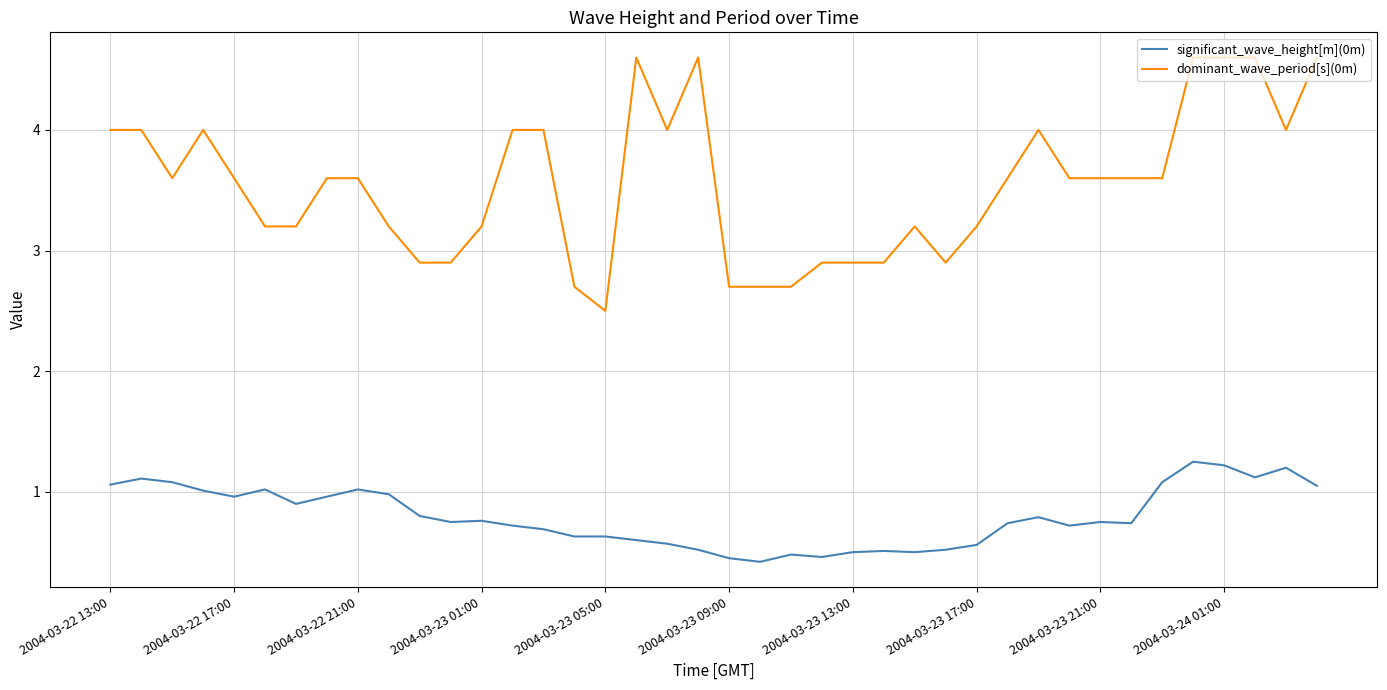

True or false: dominant_wave_period[s](0m) and significant_wave_height[m](0m) intersect in this chart.

False